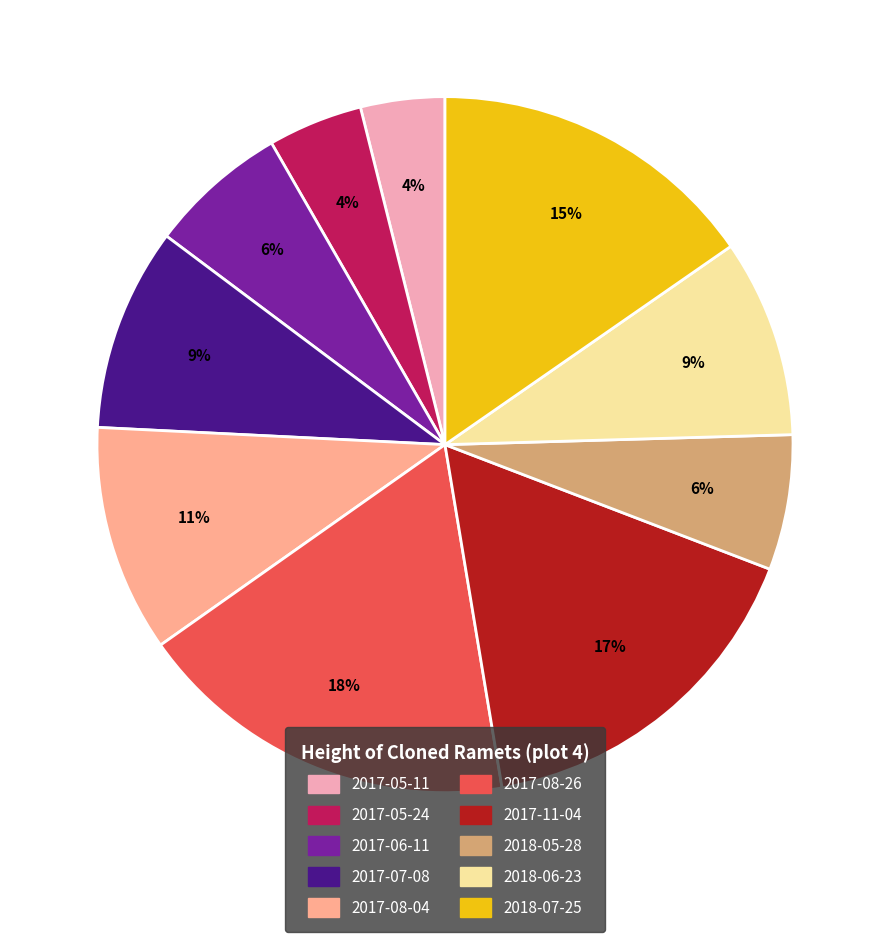

The 2017-08-04 slice represents 11% of the pie. True or false?

True